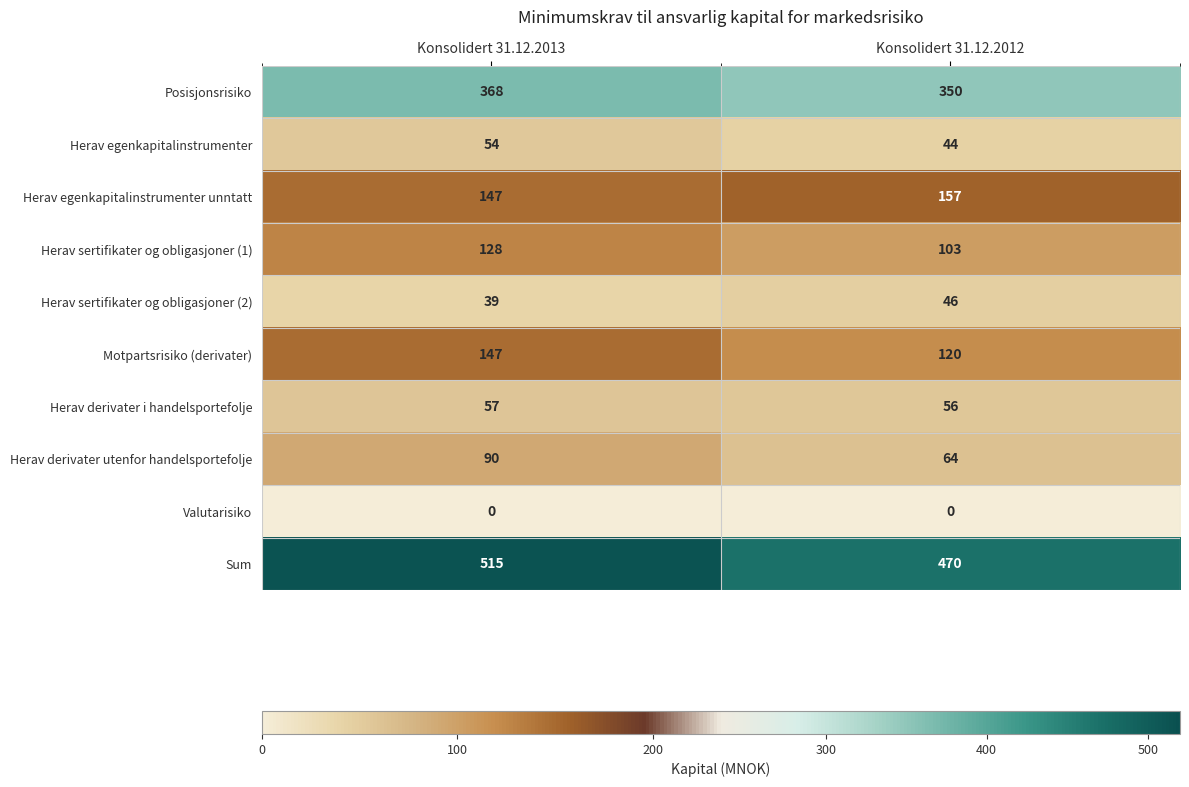

At which category is the sum across all series the highest?

Konsolidert 31.12.2013